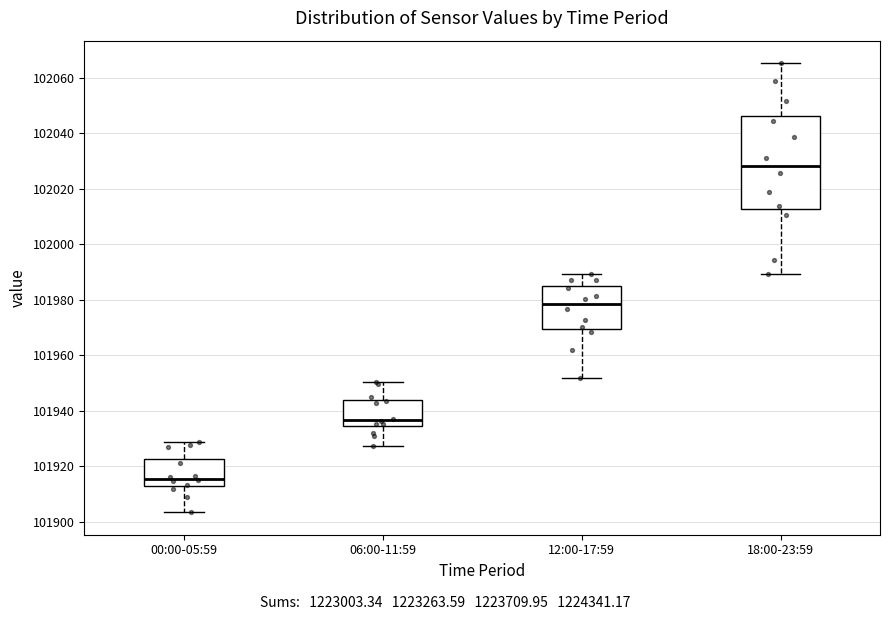

Reading left to right, transcribe this box plot: for each box, give where its median line is, the range the box spans, and where its two whiskers end, as read against the y-axis. The values are not printed on the chart, so give them approximately, as read against the axis.

00:00-05:59: median 101916, box 101912 to 101922, whiskers 101904 to 101928
06:00-11:59: median 101936, box 101934 to 101944, whiskers 101928 to 101950
12:00-17:59: median 101978, box 101970 to 101984, whiskers 101952 to 101990
18:00-23:59: median 102028, box 102012 to 102046, whiskers 101990 to 102066